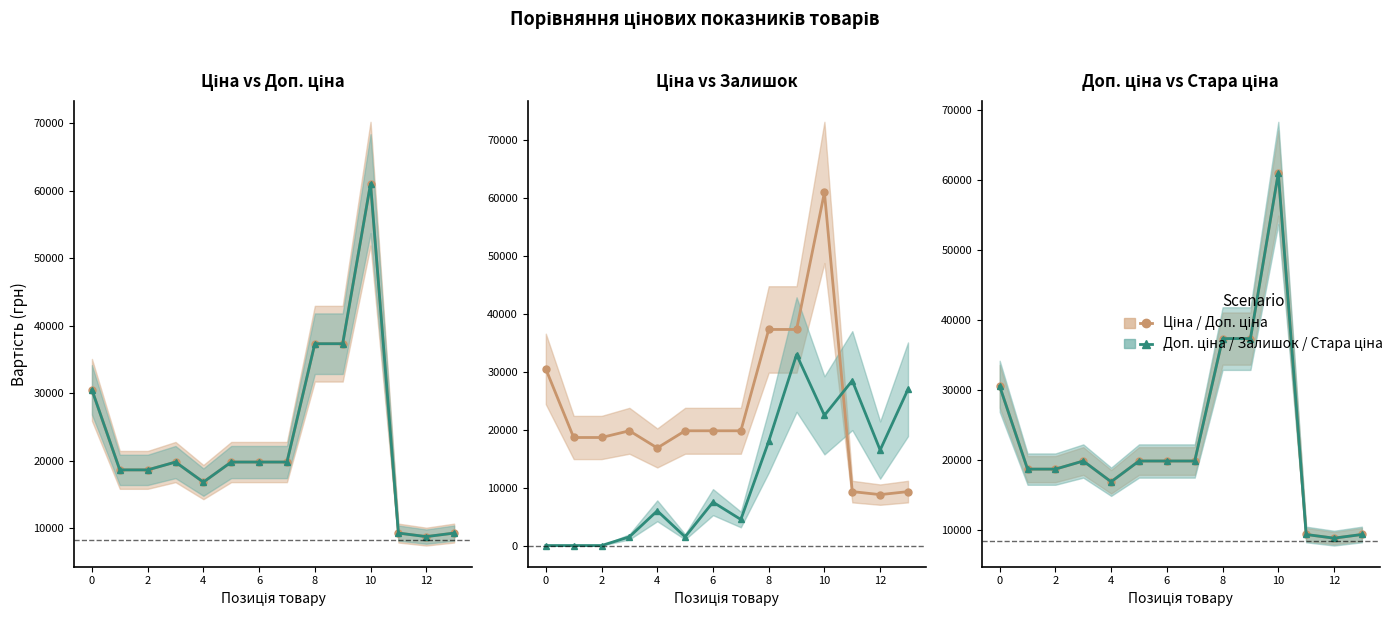

Where is Залишок (scaled) nearest to the value 16500?

12